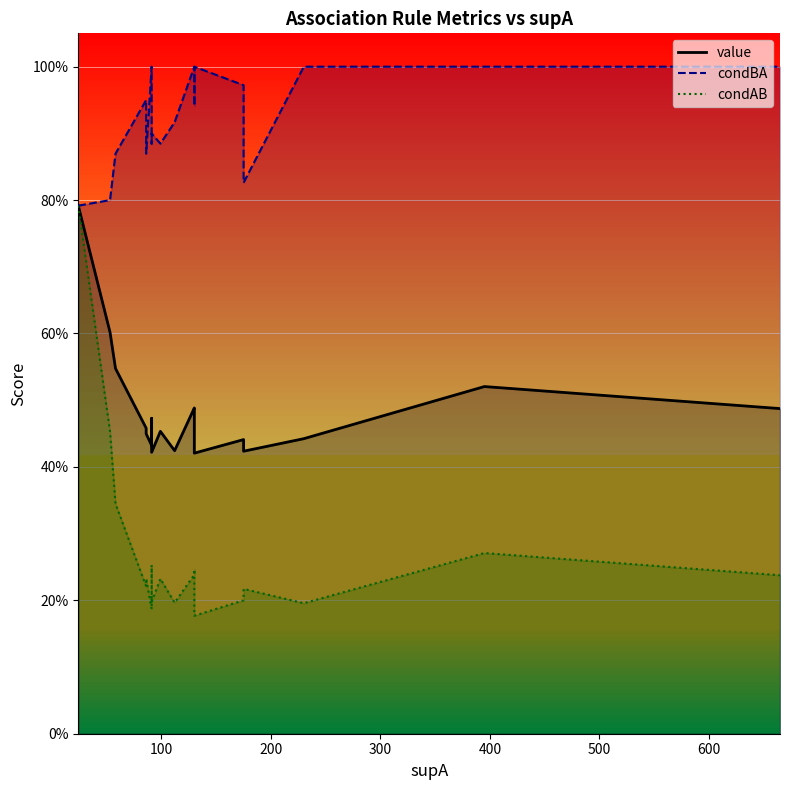

What is the smallest value displayed?

0.2